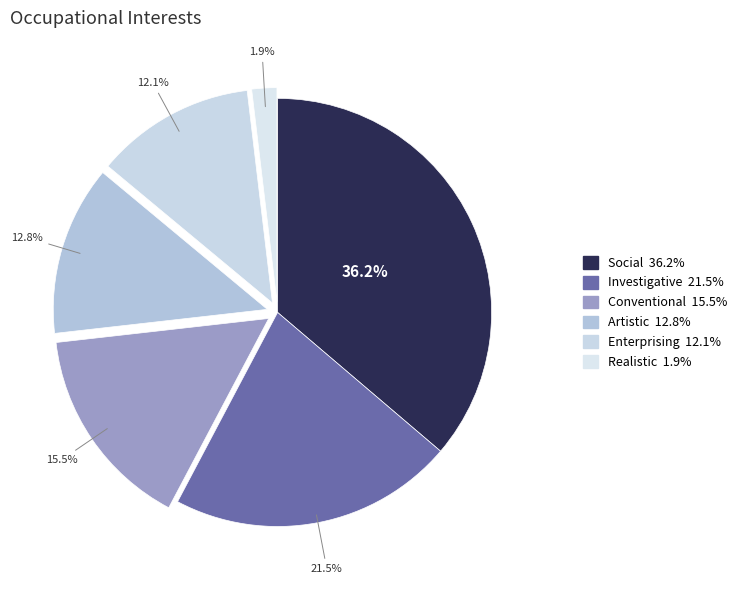

How many segments does this pie chart have?

6